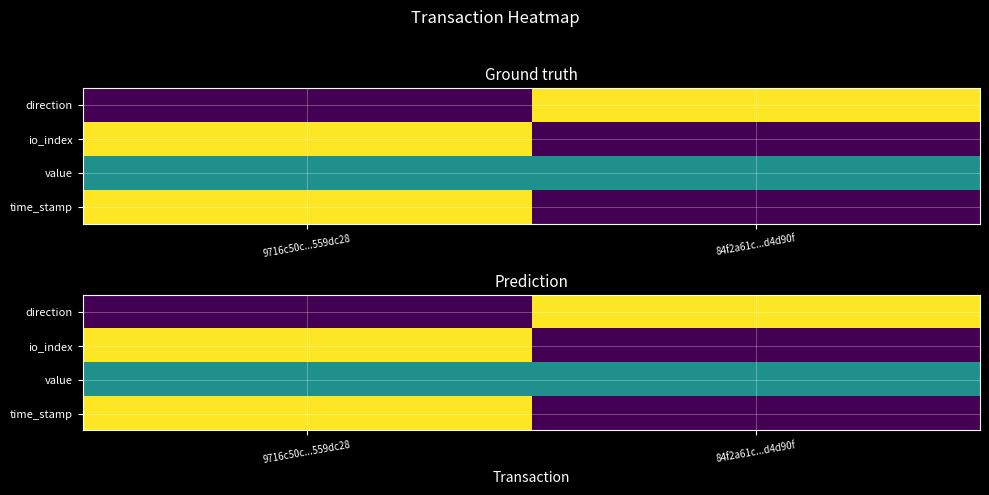

At which category is the sum across all series the highest?

9716c50c...559dc28